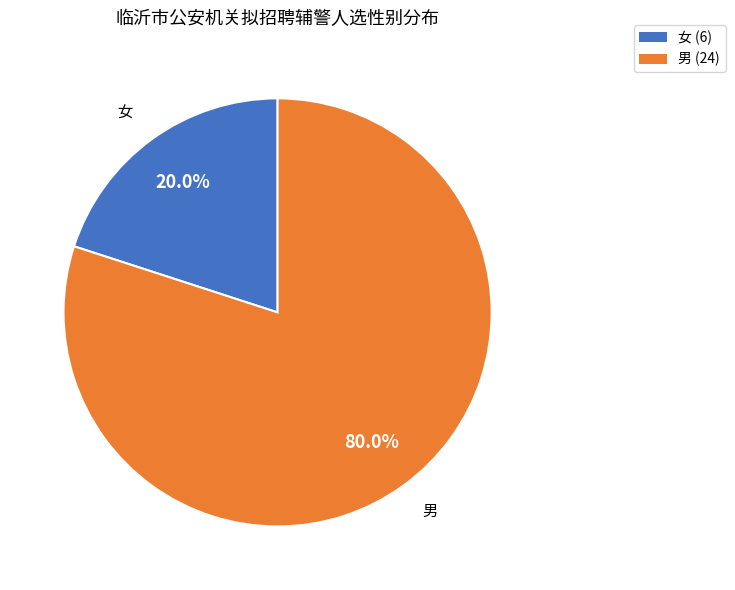

How many slices are in this pie chart?

2